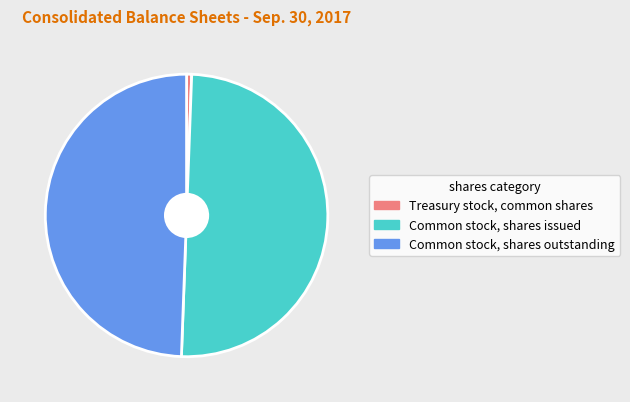

True or false: Common stock, shares issued accounts for 50% of the total.

True